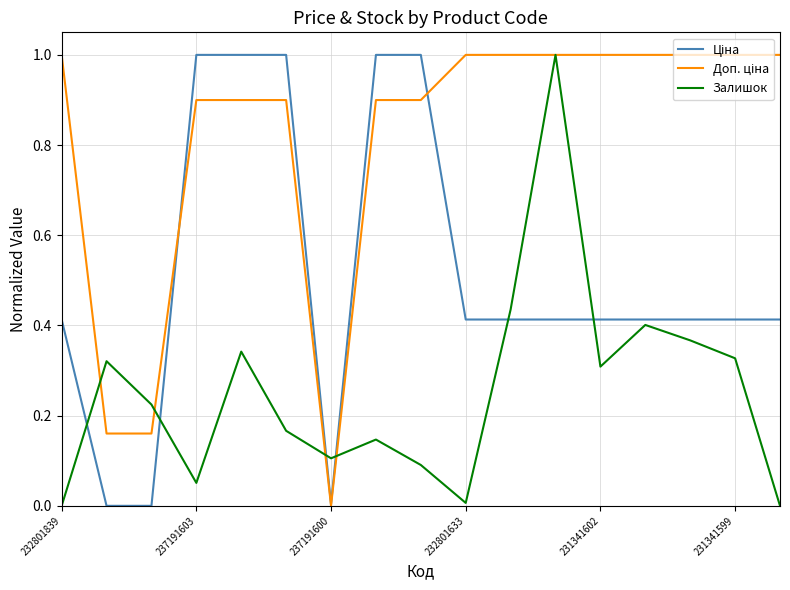

What is the maximum value shown in the chart?

1.0